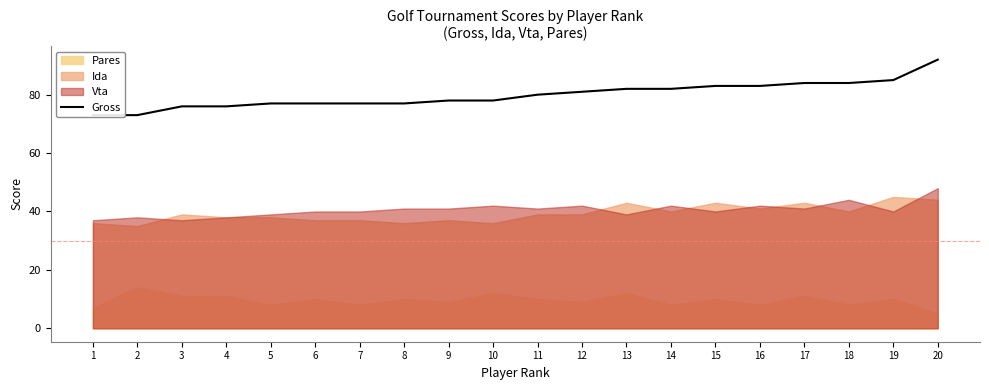

Which label corresponds to the largest value in the chart?

20